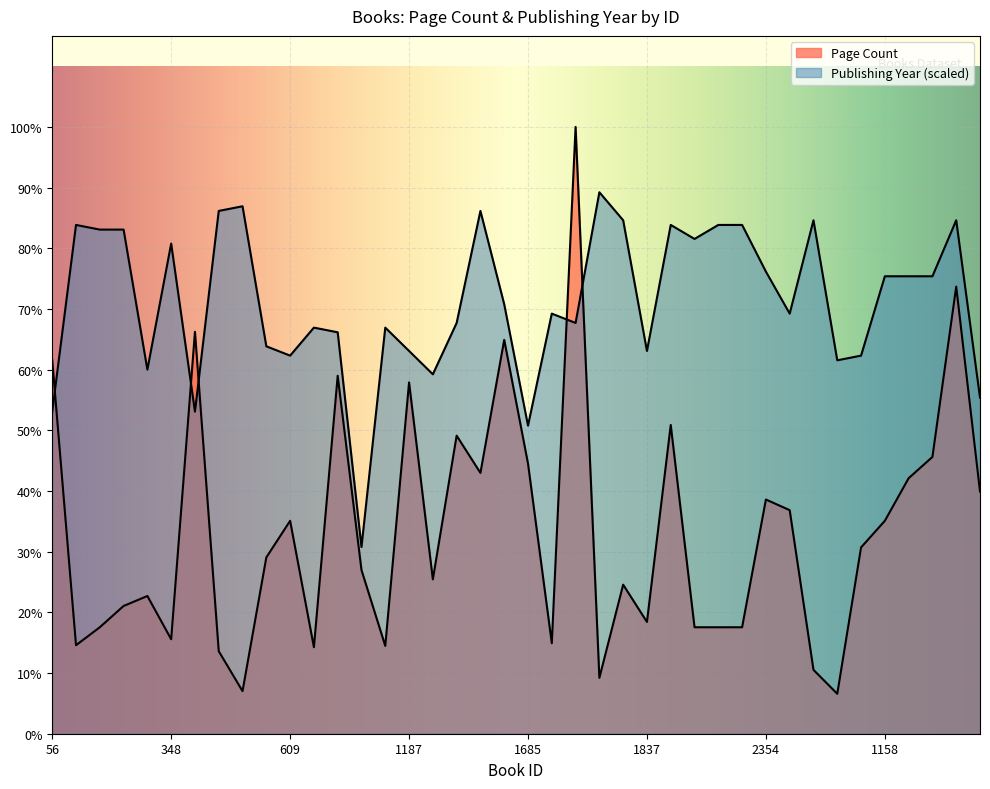

Does the chart display data point markers on the line(s)?

No